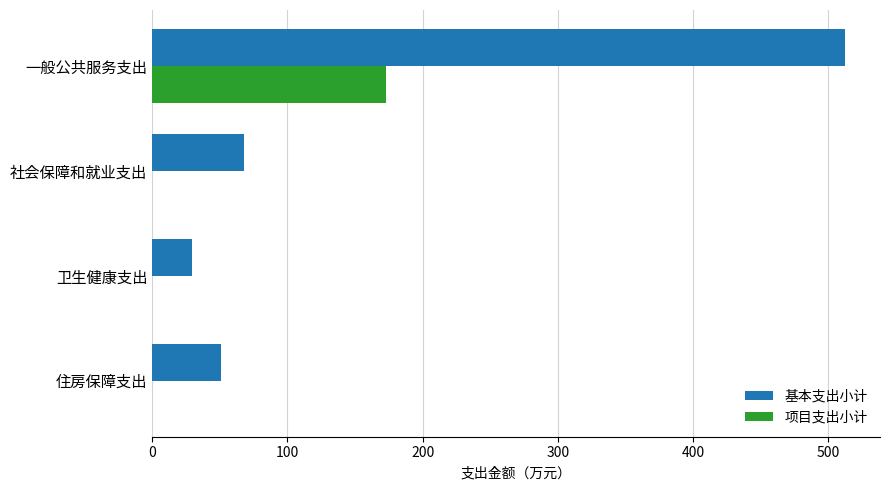

Which category has the highest value across all series?

一般公共服务支出